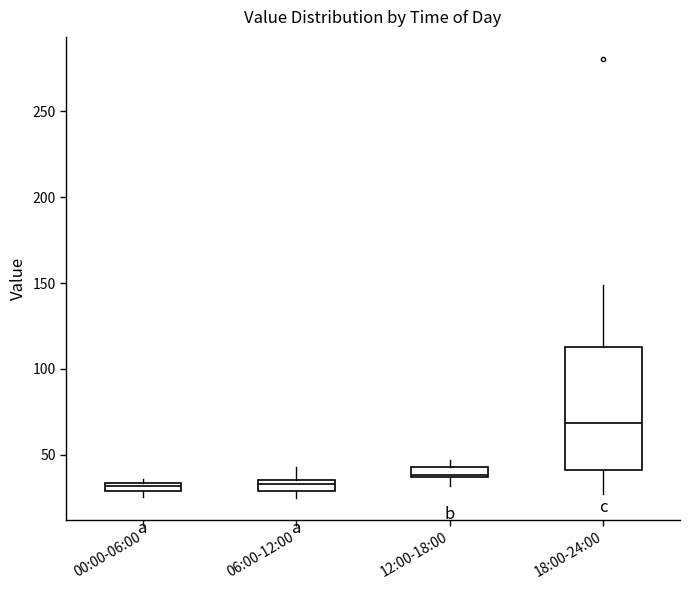

Which box is the tallest, from its lower edge to its upper edge?

18:00-24:00